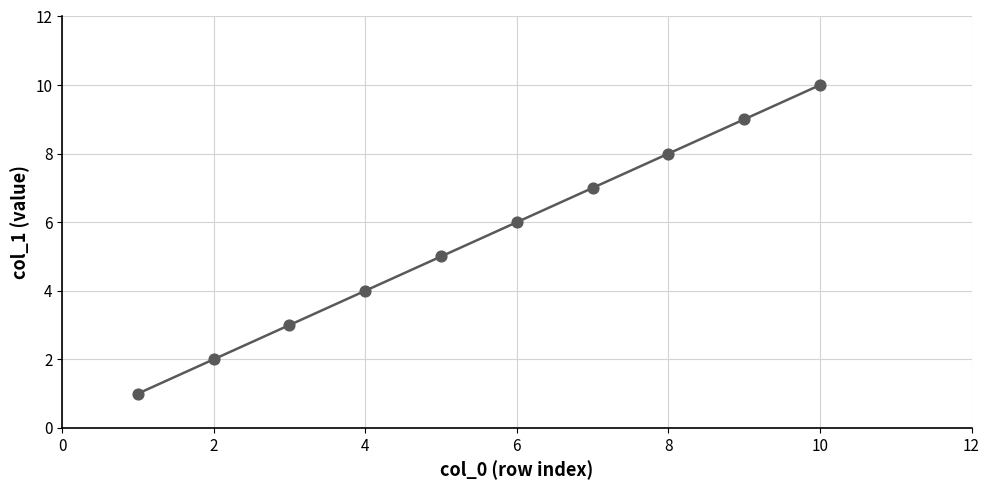

What is the average Y value?

6